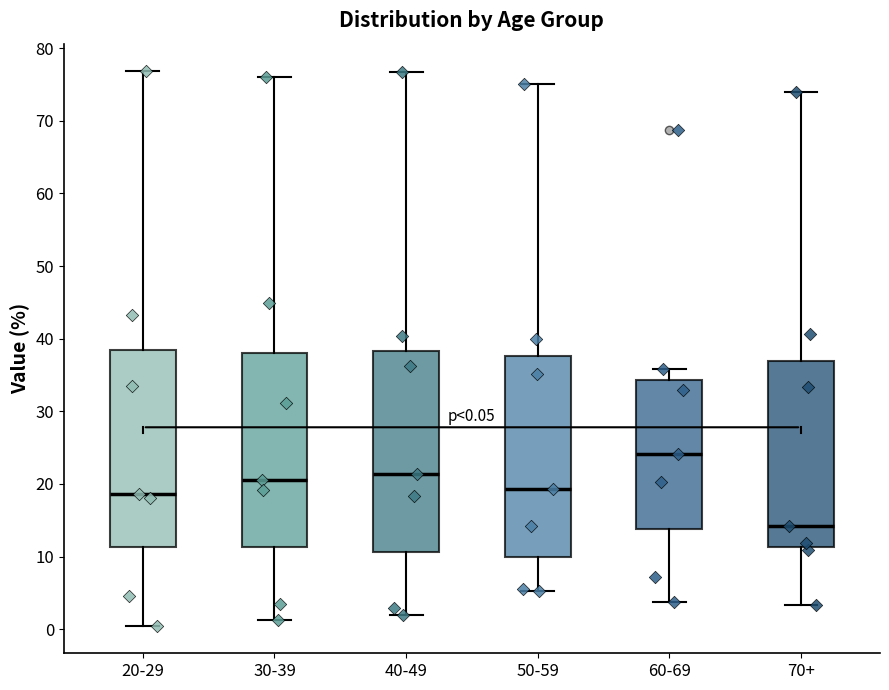

Which box has the lowest median line?

70+